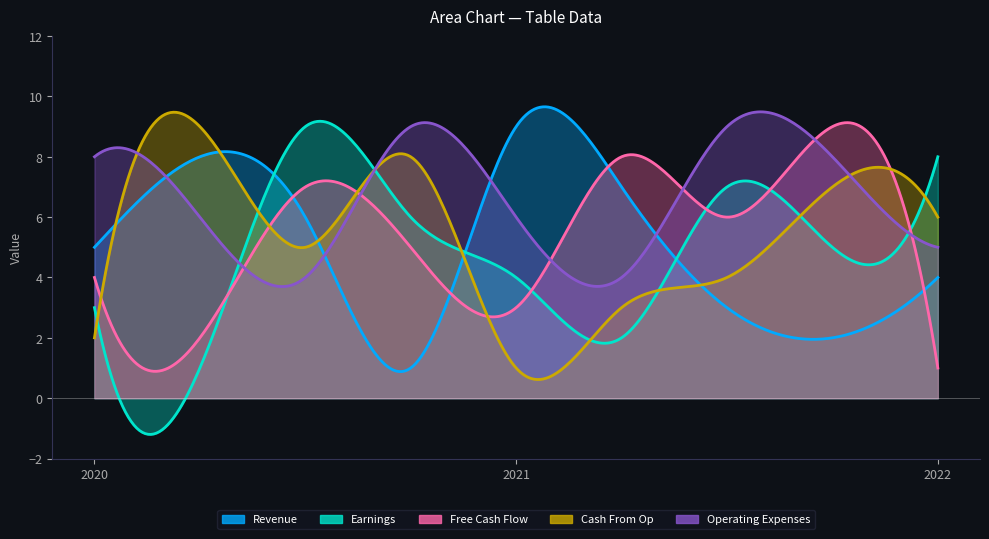

Count the number of data series in this chart.

5